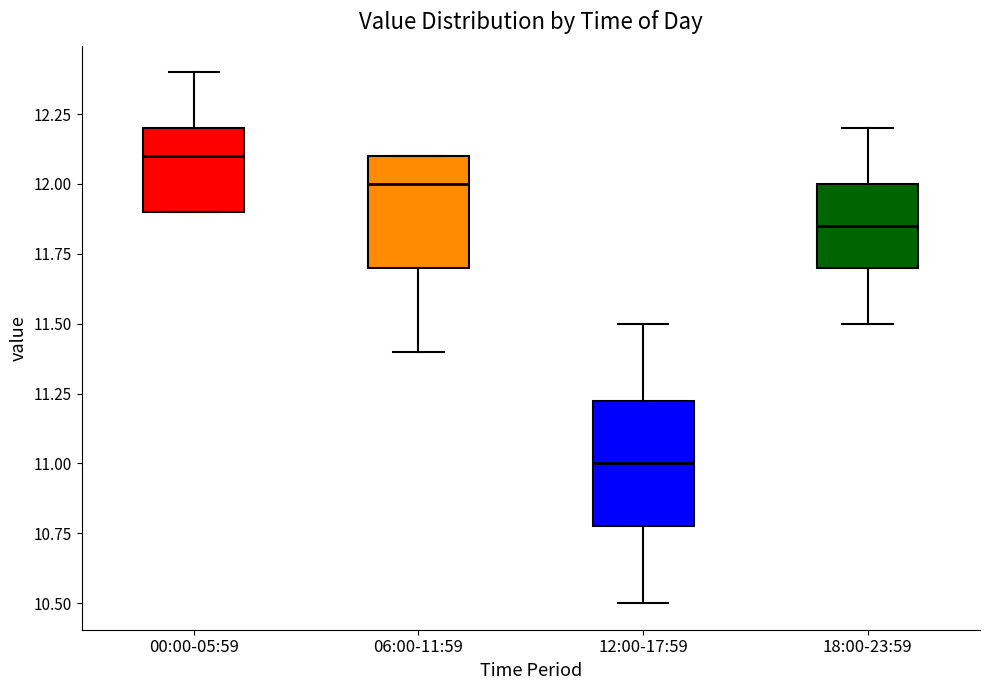

Which box's median line is the highest?

00:00-05:59